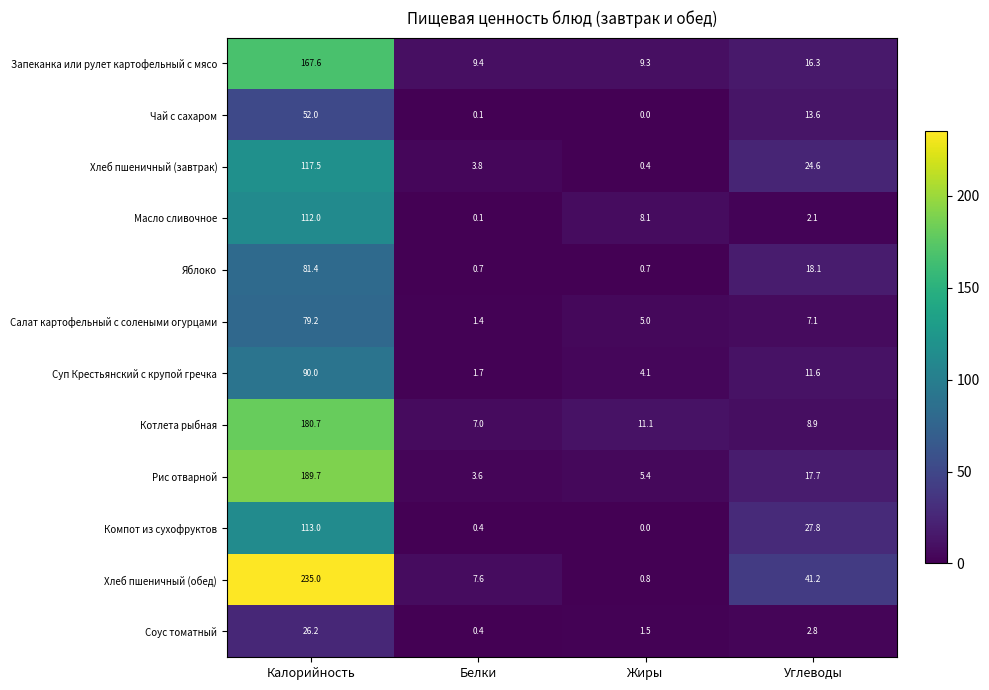

Is the value of Запеканка или рулет картофельный с мясо at Углеводы greater than the value of Яблоко at Калорийность?

No